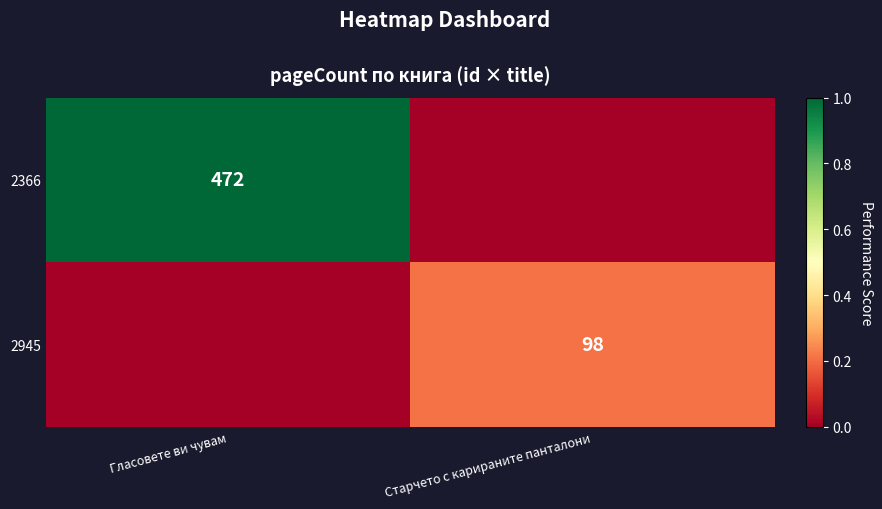

The value of 2366 at Гласовете ви чувам is 692. True or false?

False